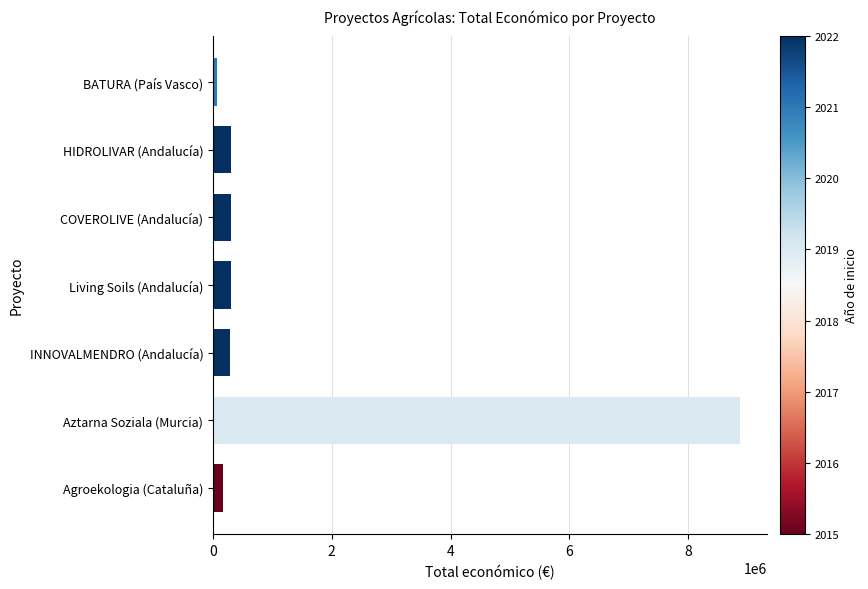

How many distinct data groups are displayed?

1